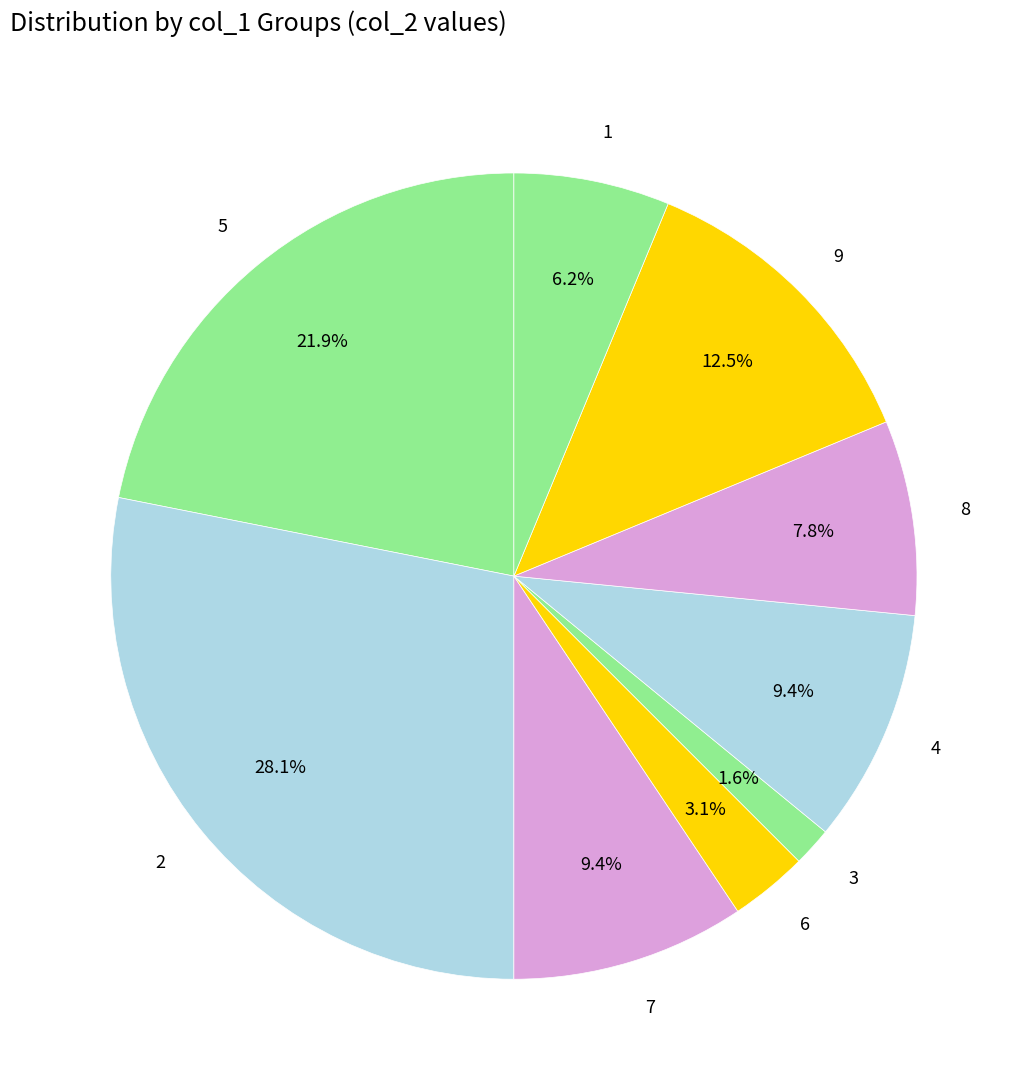

Is the sum of 3 and 7 greater than half?

No